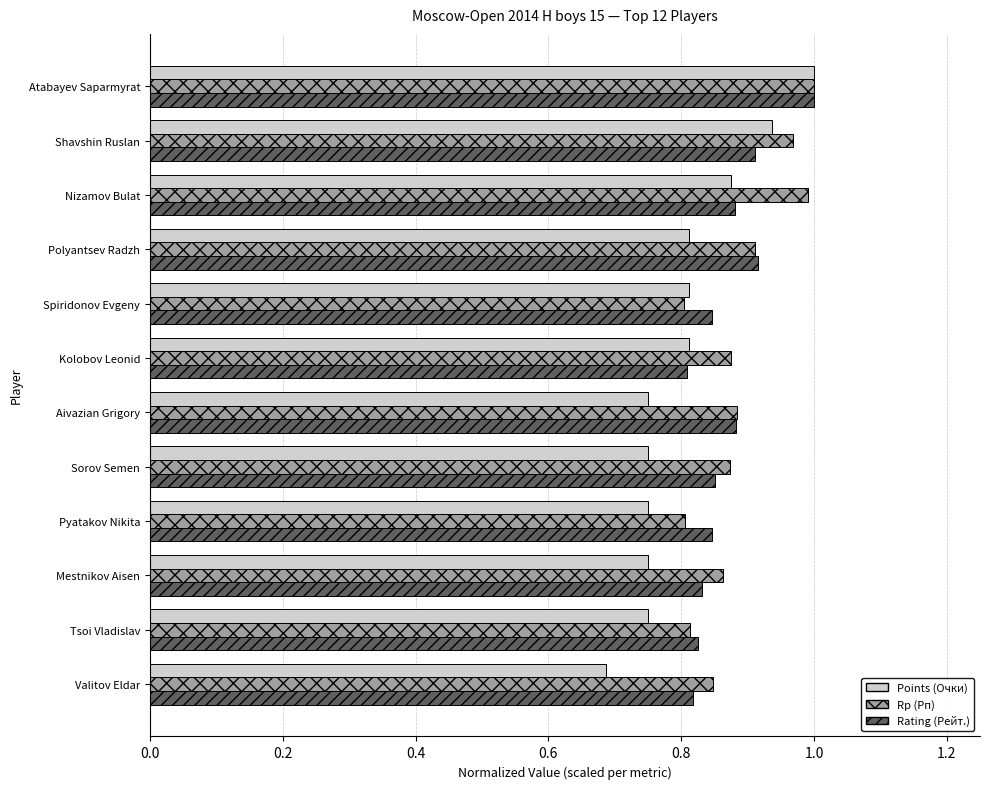

What is the smallest value displayed?

0.7